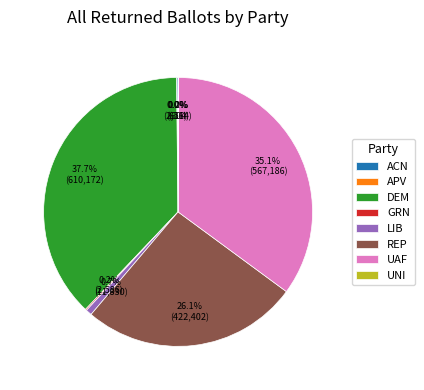

Is LIB the majority of the pie?

No